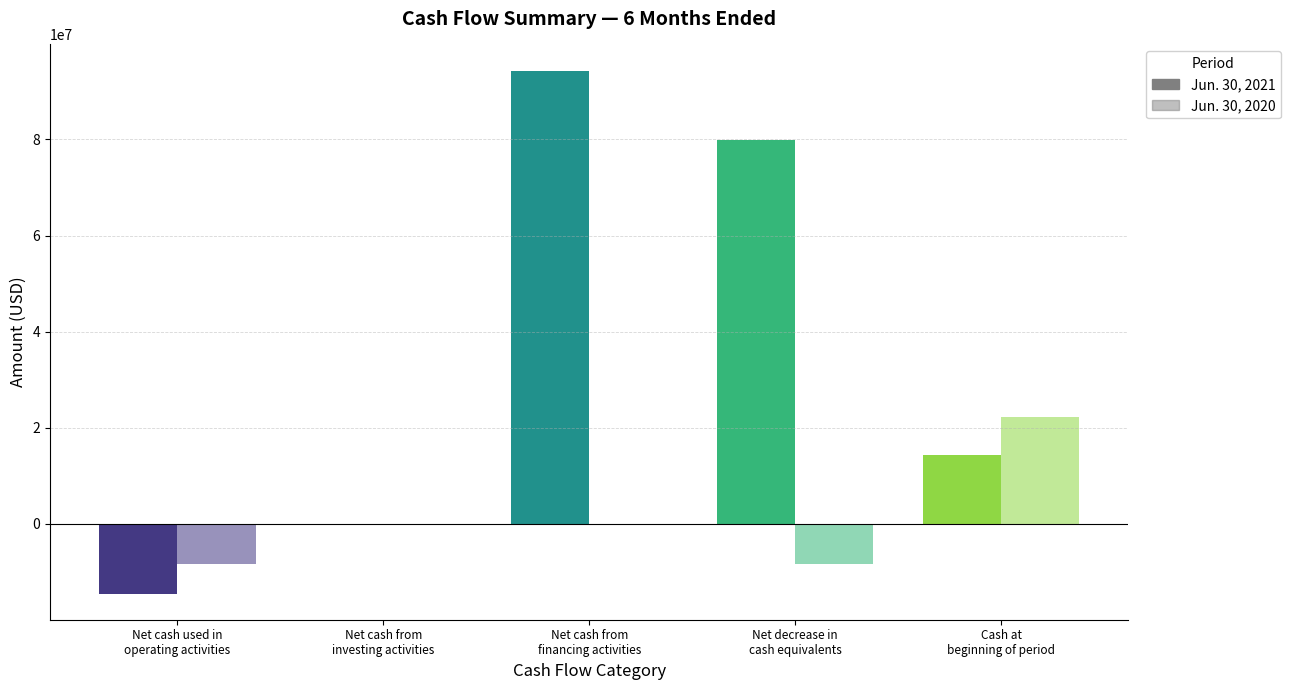

Count the number of categories in the chart.

5